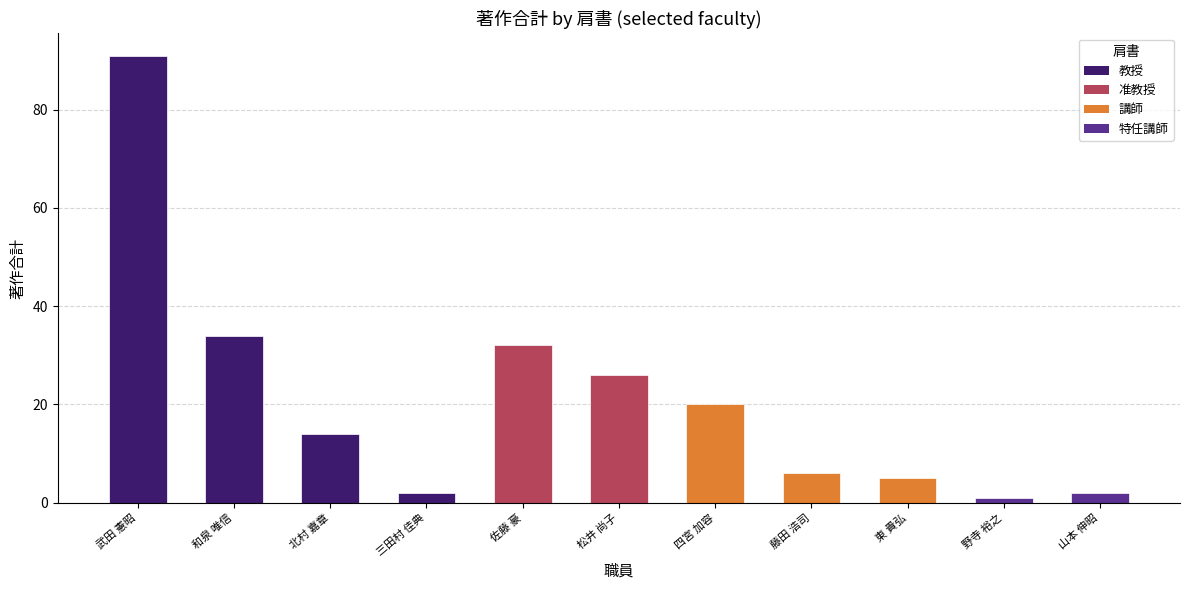

What is the label of the 6th bar from the left?

松井 尚子